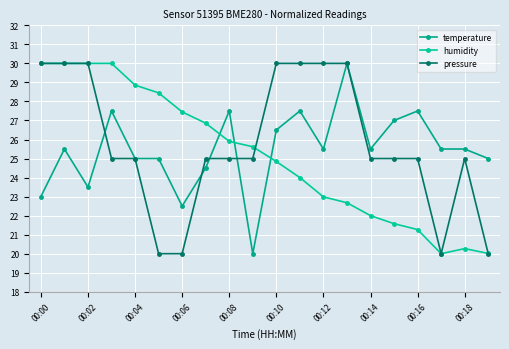

How many data points in humidity are above 25?

10